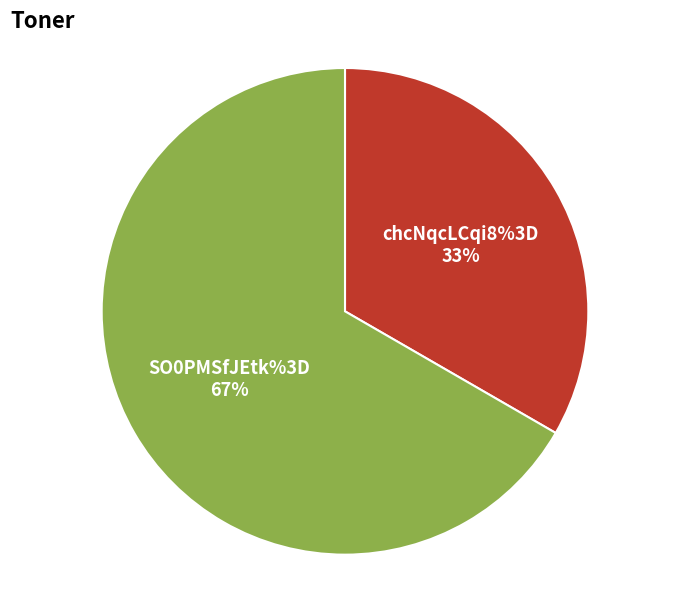

Is there a majority slice in this chart?

Yes